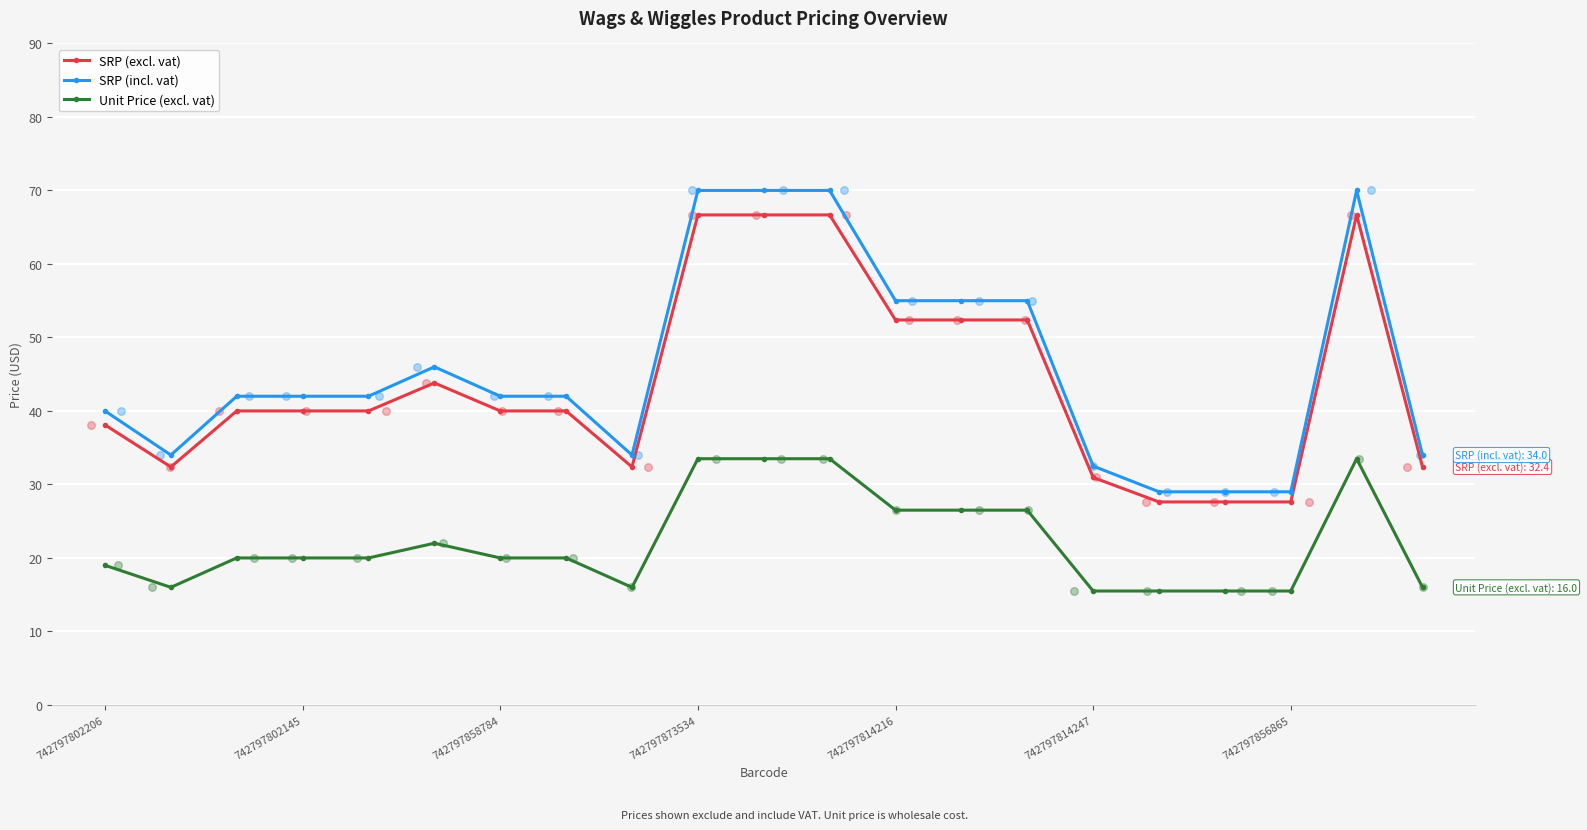

Which series has the largest Y range (max minus min)?

SRP (incl. vat)